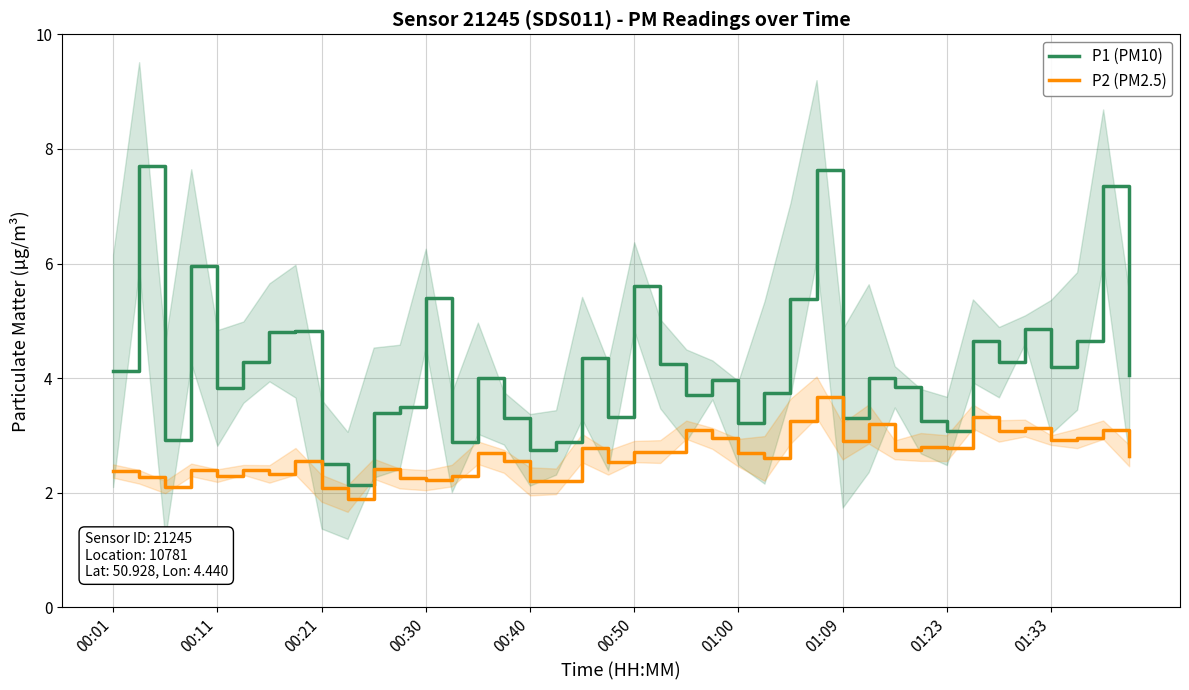

What is the lowest value of the P2 (PM2.5) series?

1.9